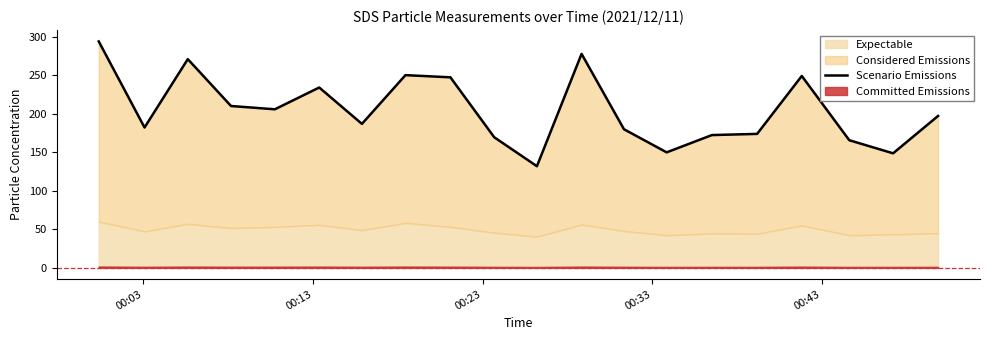

How many lines are shown in the chart?

1